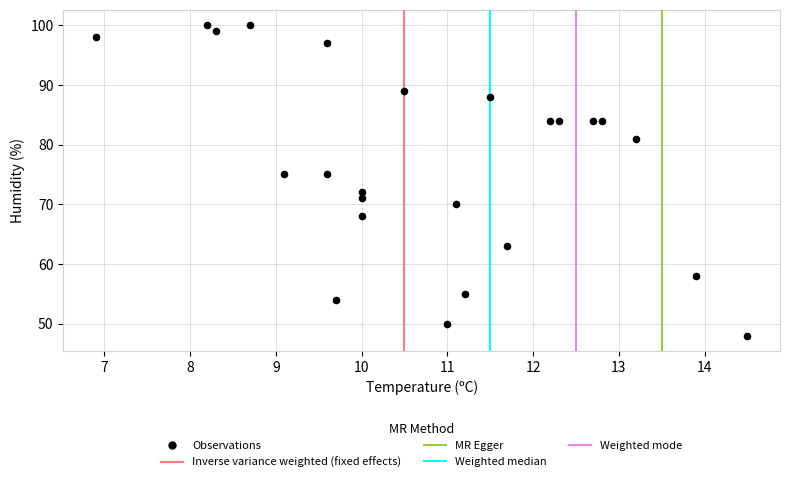

What is the range of Y values (max minus min)?

52